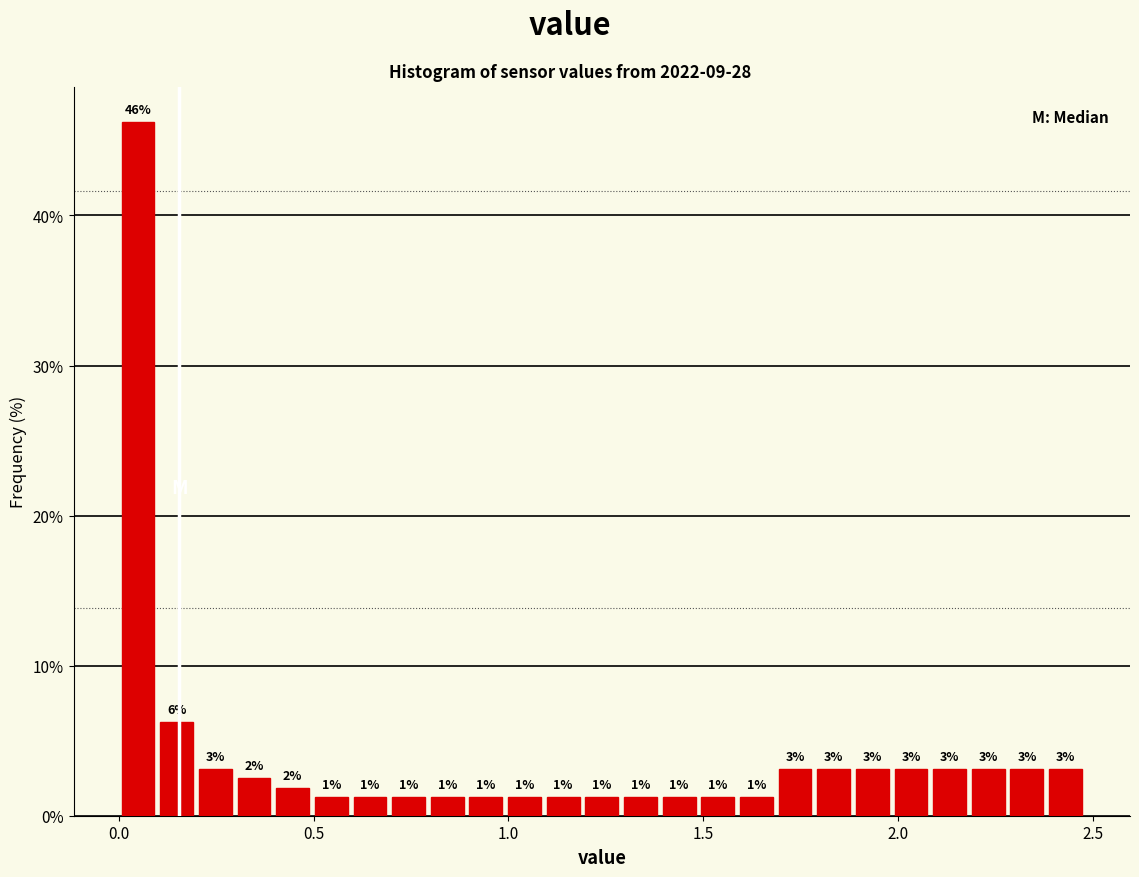

Around what value on the x-axis is the tallest bar? Give the approximate position of its centre, as read against the axis.

0.05